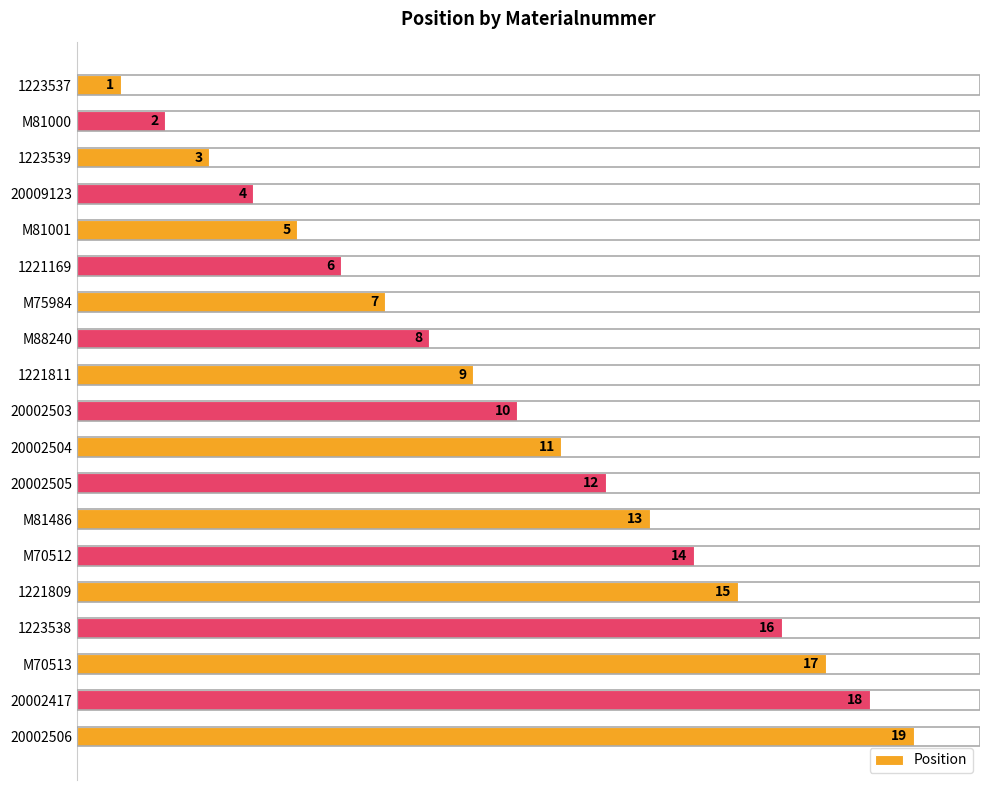

What is the average value?

10